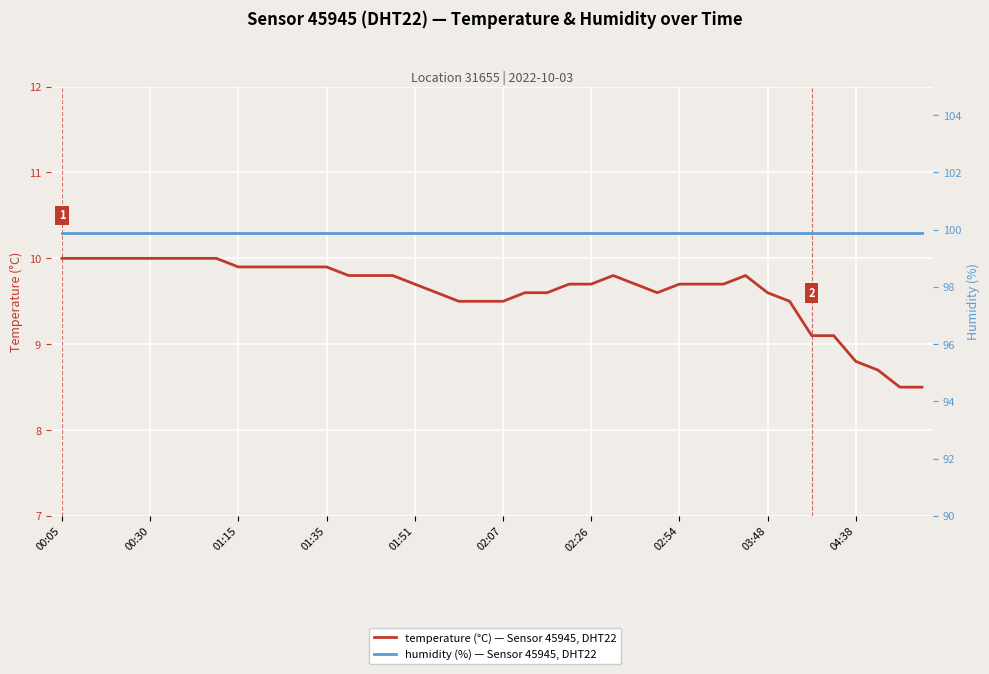

What is the sum of all temperature values?

385.1